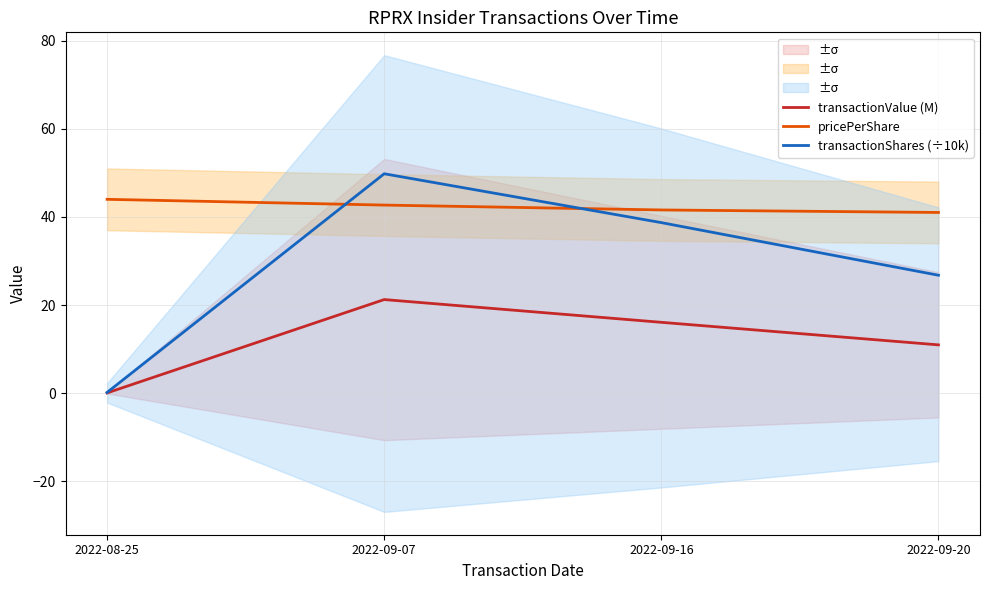

What is the difference between the transactionShares (÷10k) values at 2022-09-07 and 2022-08-25?

49.6